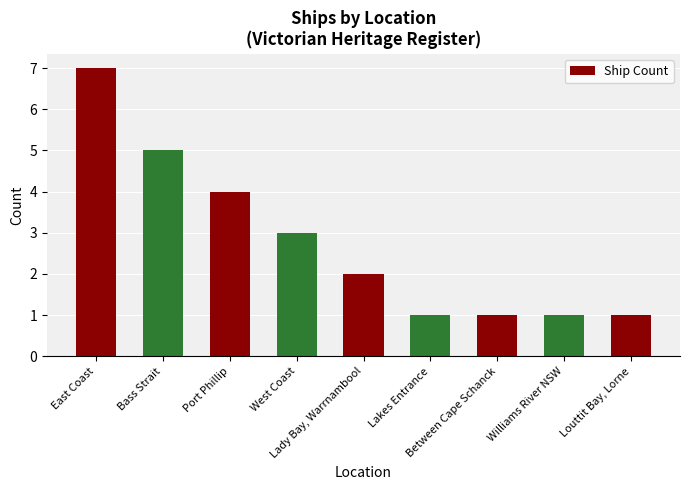

Are the bars horizontal?

No